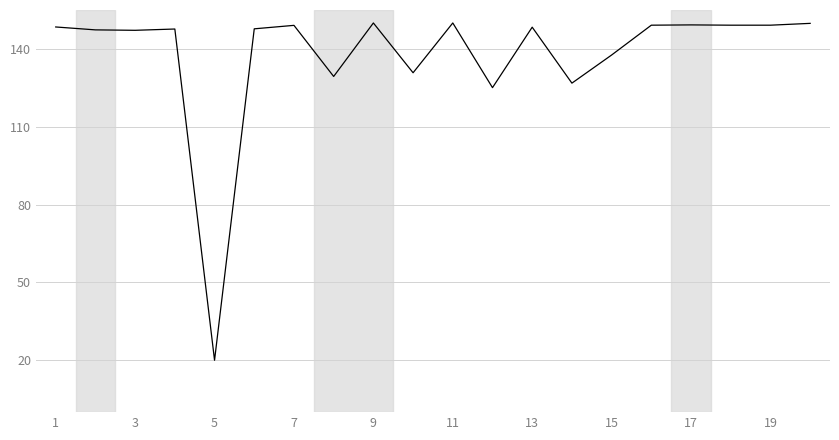

What is the difference between the maximum and minimum values?

130.0